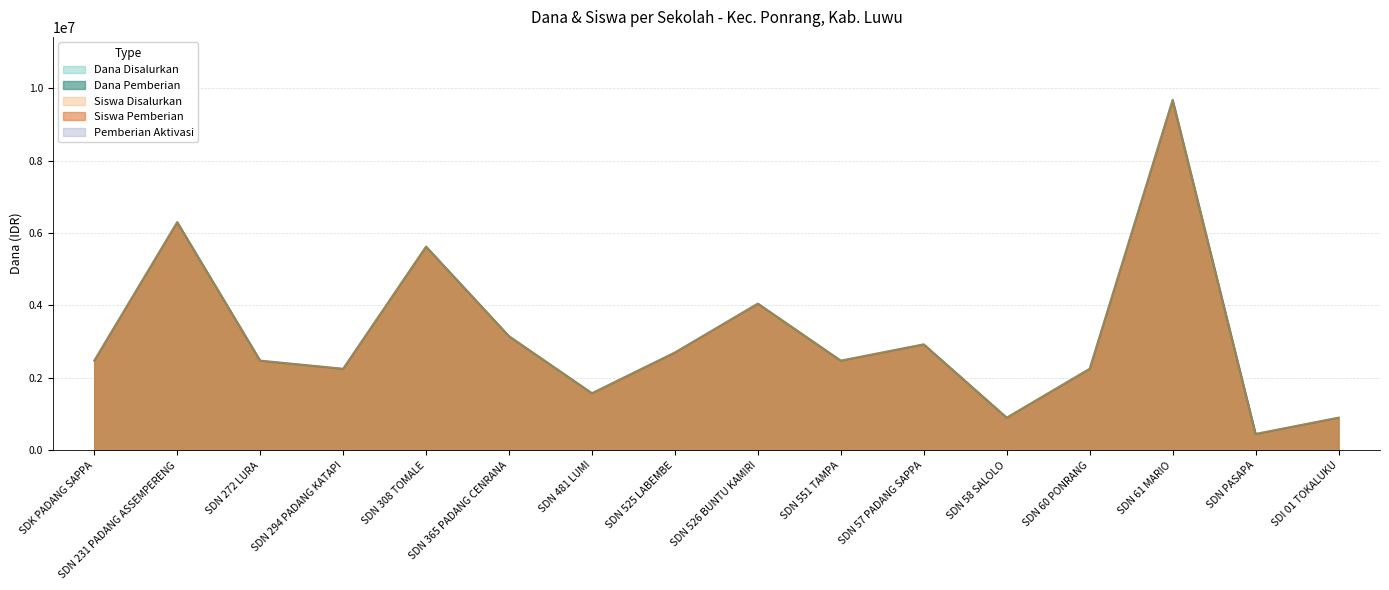

What is the label of the 5th point from the right?

SD NEGERI 58 SALOLO